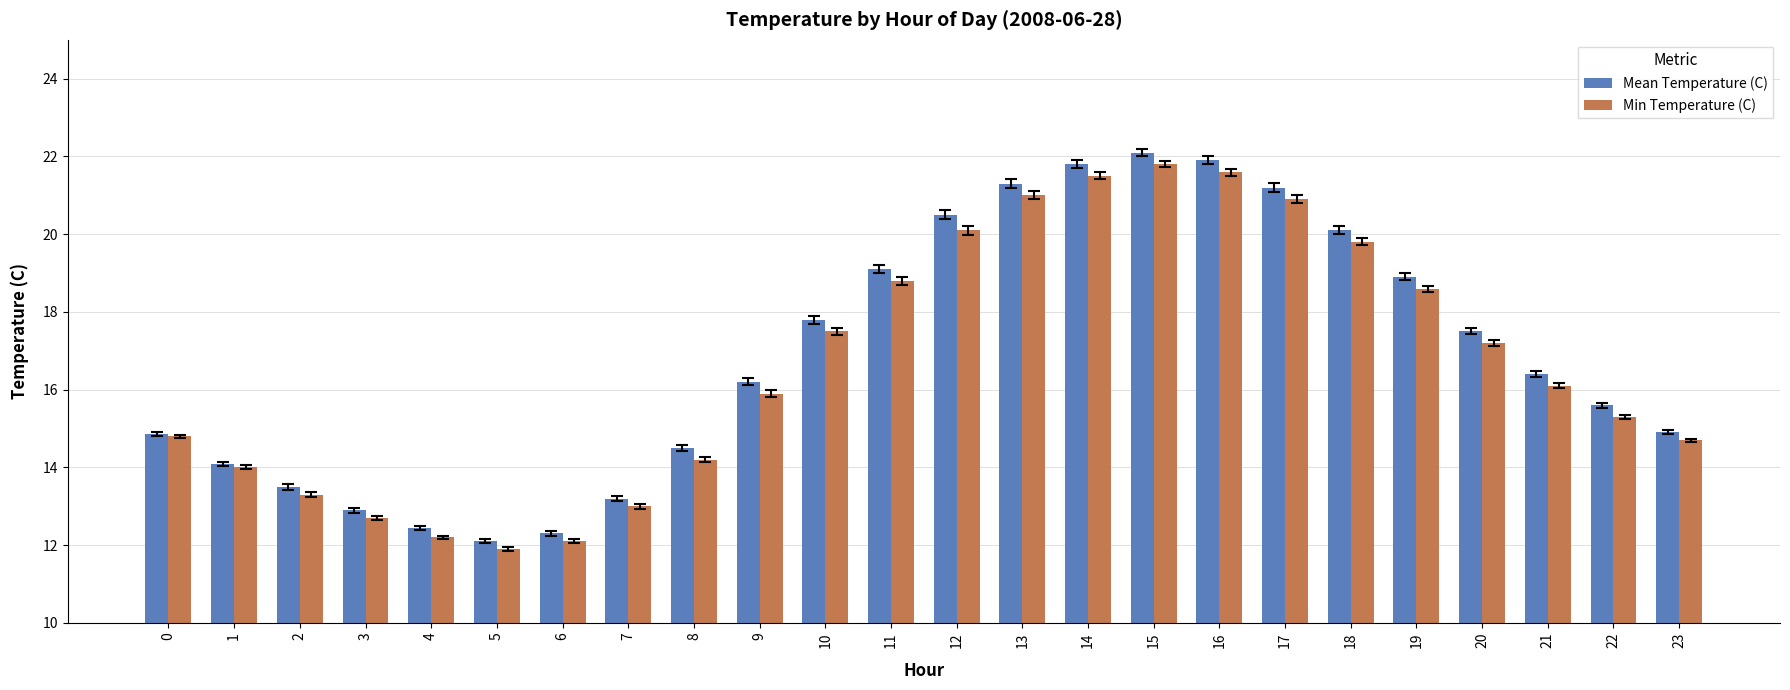

Is the value of Min Temperature (C) at 20 greater than the value of Mean Temperature (C) at 12?

No